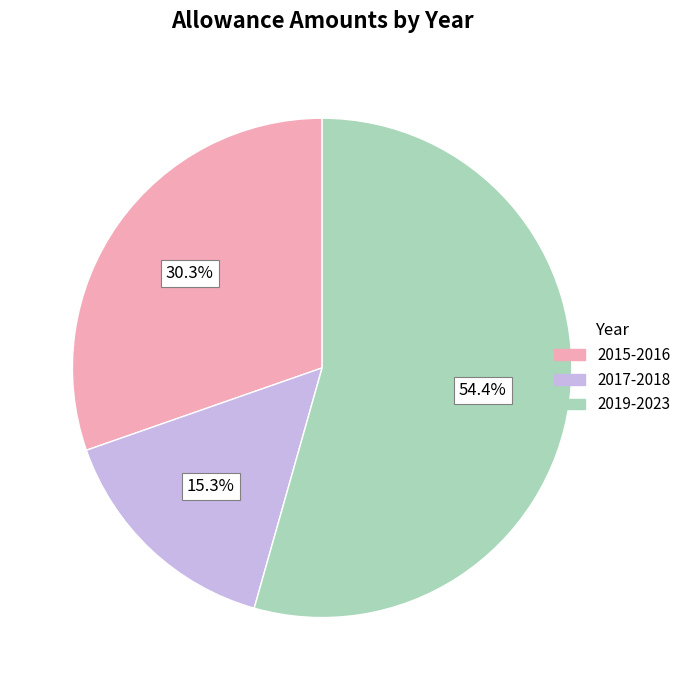

Is there a majority slice in this chart?

Yes